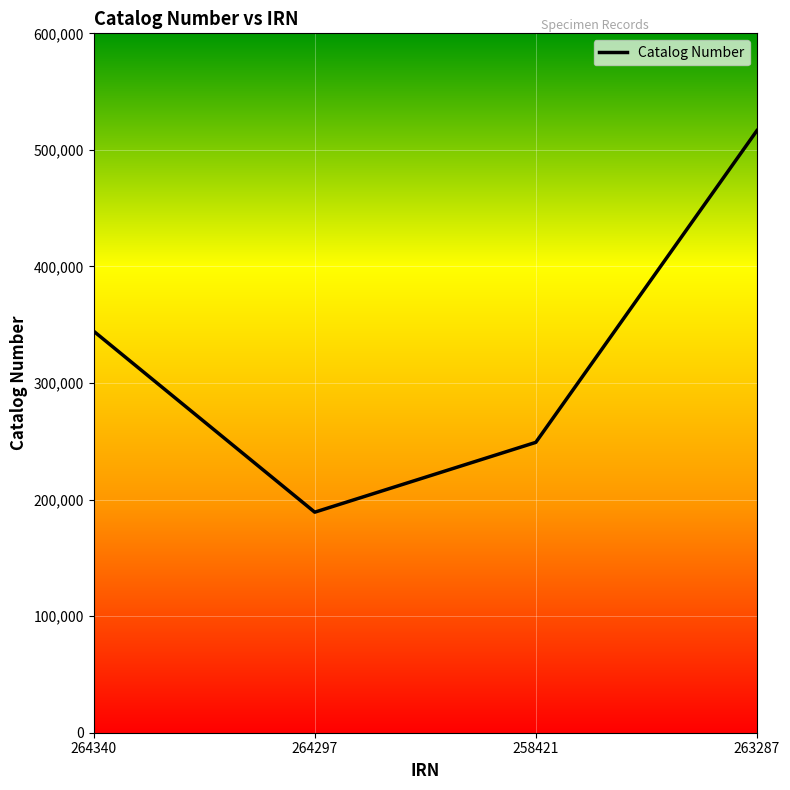

What is the sum of the values at 264297 and 264340?

533685